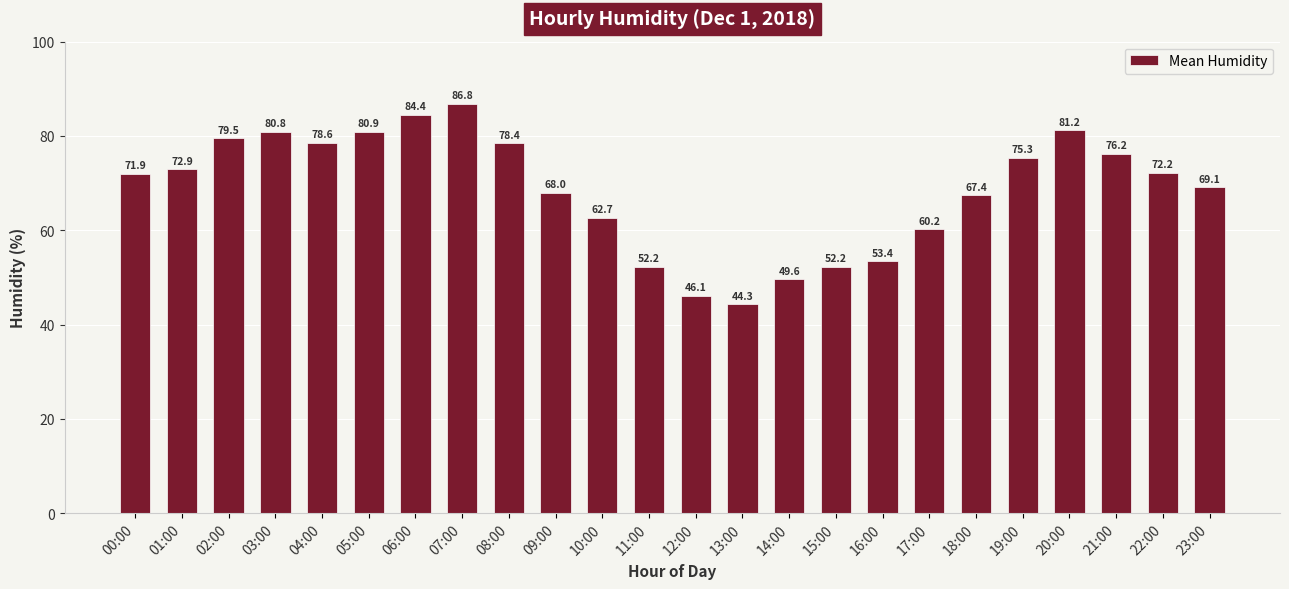

Which label corresponds to the largest value in the chart?

07:00